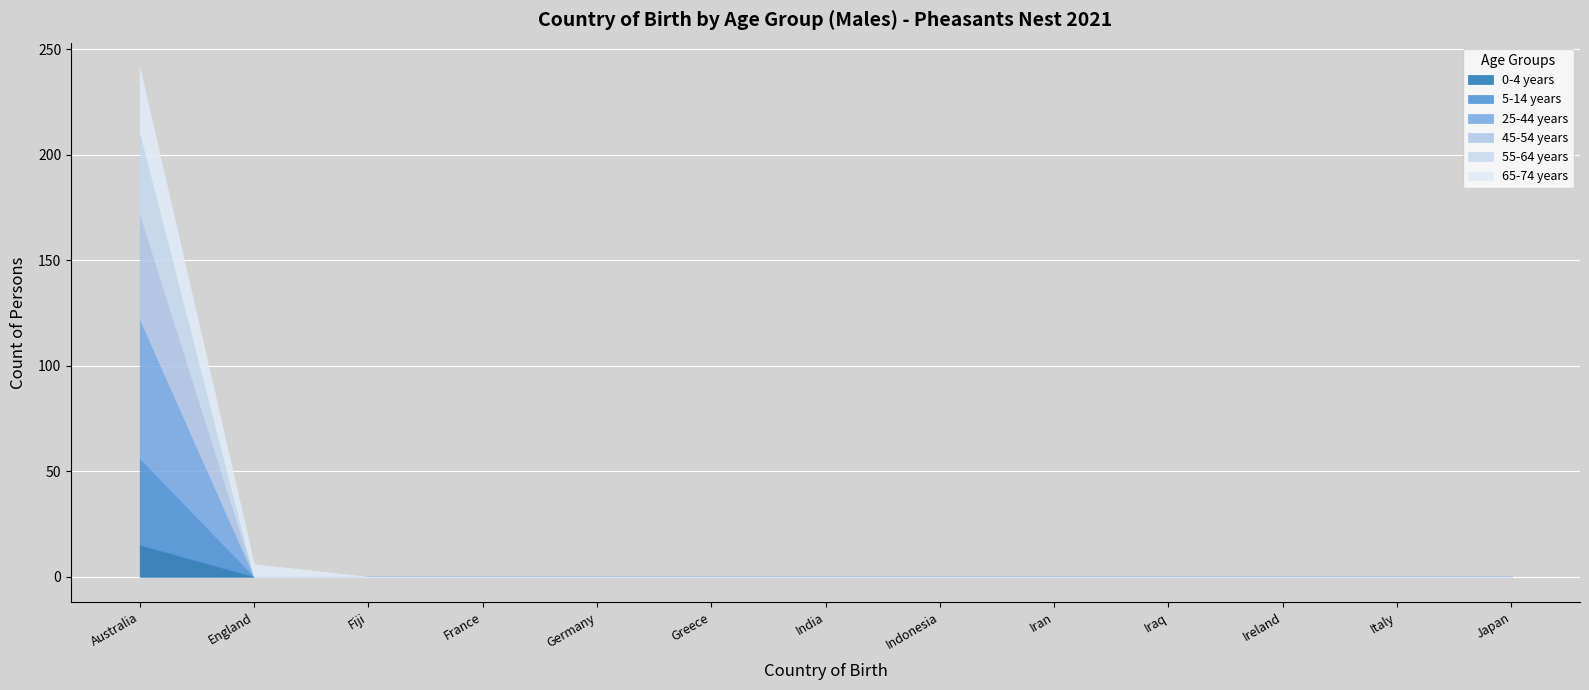

What is the label of the 1st point from the right?

Japan